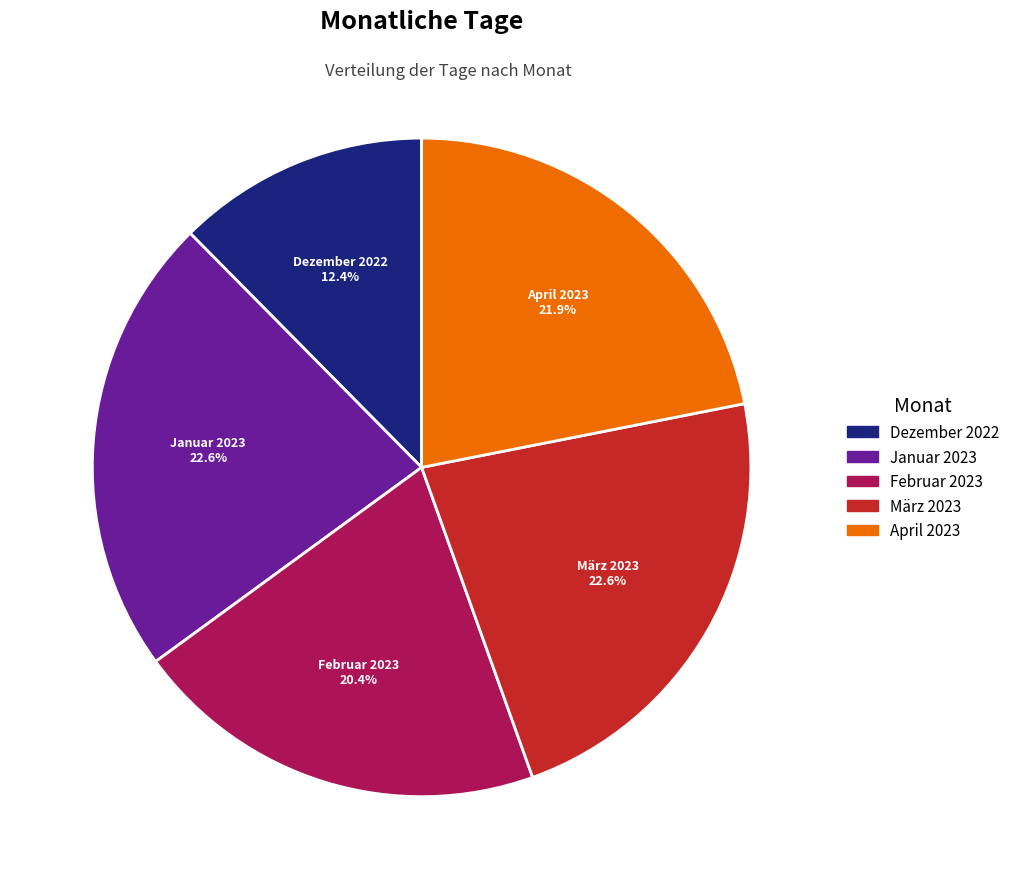

Is there any slice that represents more than half of the pie?

No